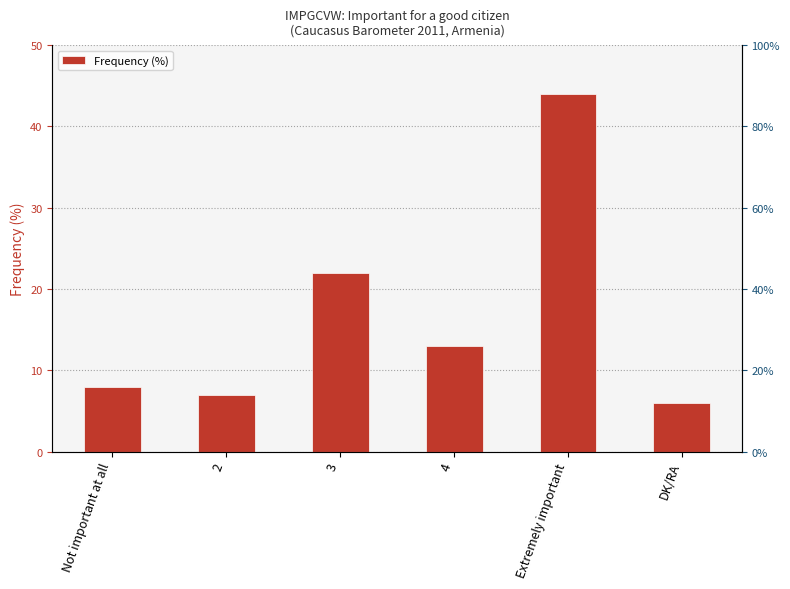

What is the label of the 4th bar from the right?

3